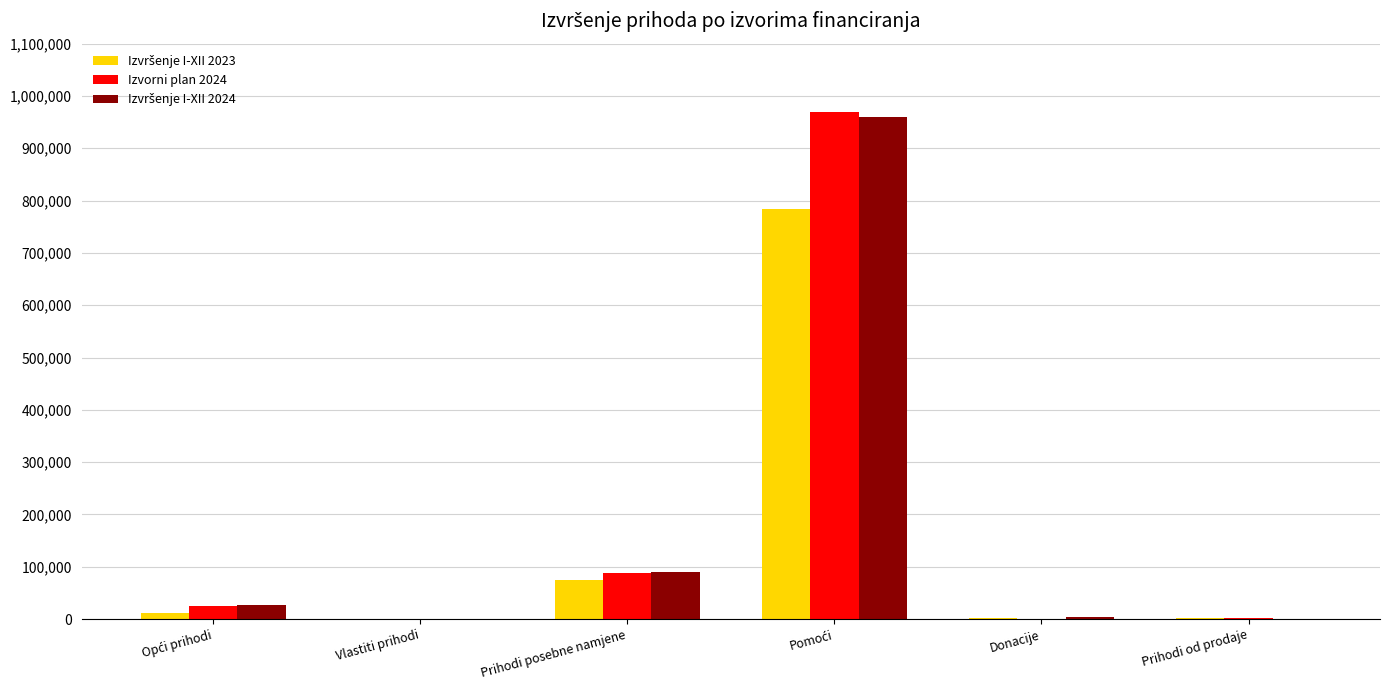

What is the maximum value shown in the chart?

969241.1